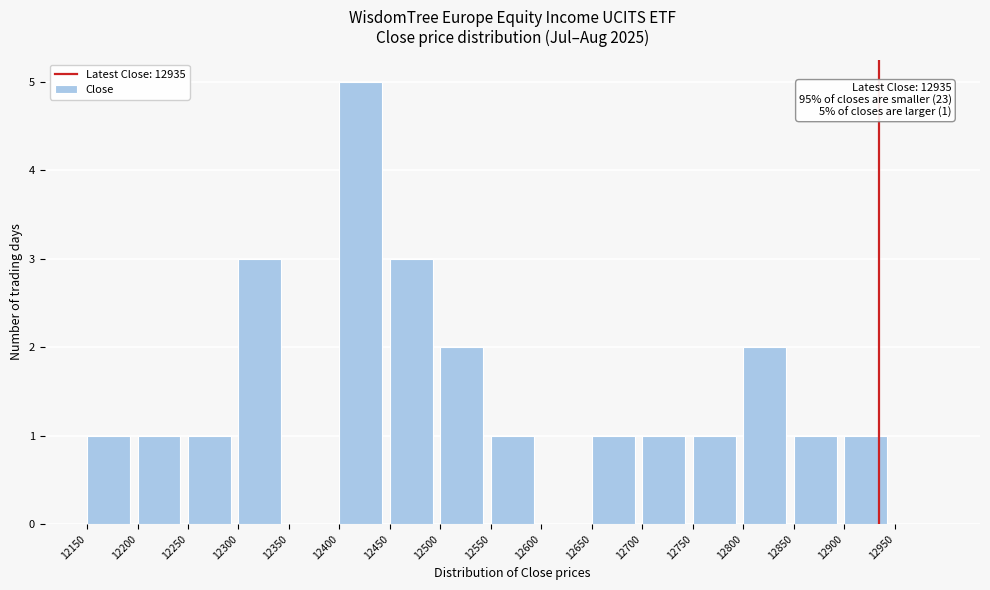

Over which range of the x-axis is the bar tallest?

12400 to 12450